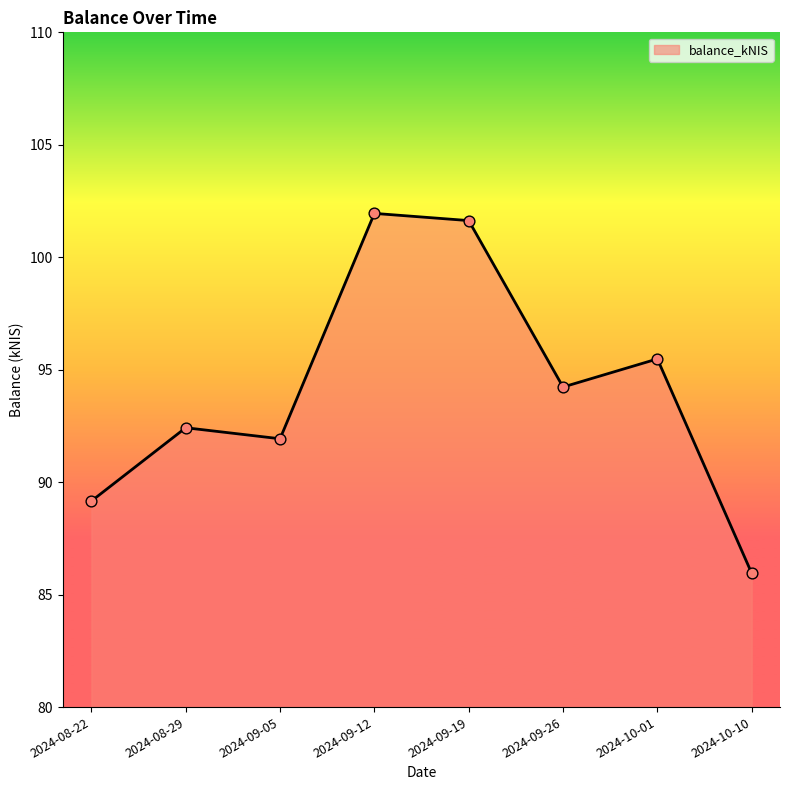

What is the change in value from 2024-08-29 to 2024-10-01?

+3.1